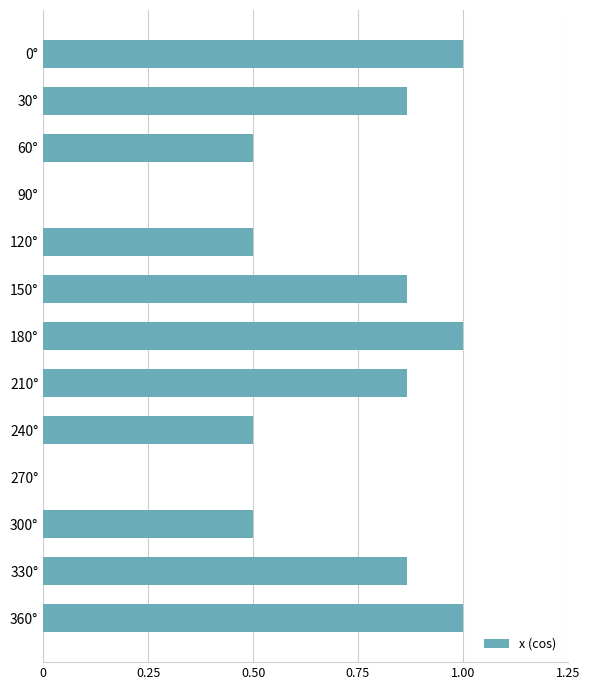

What is the maximum value shown in the chart?

1.0